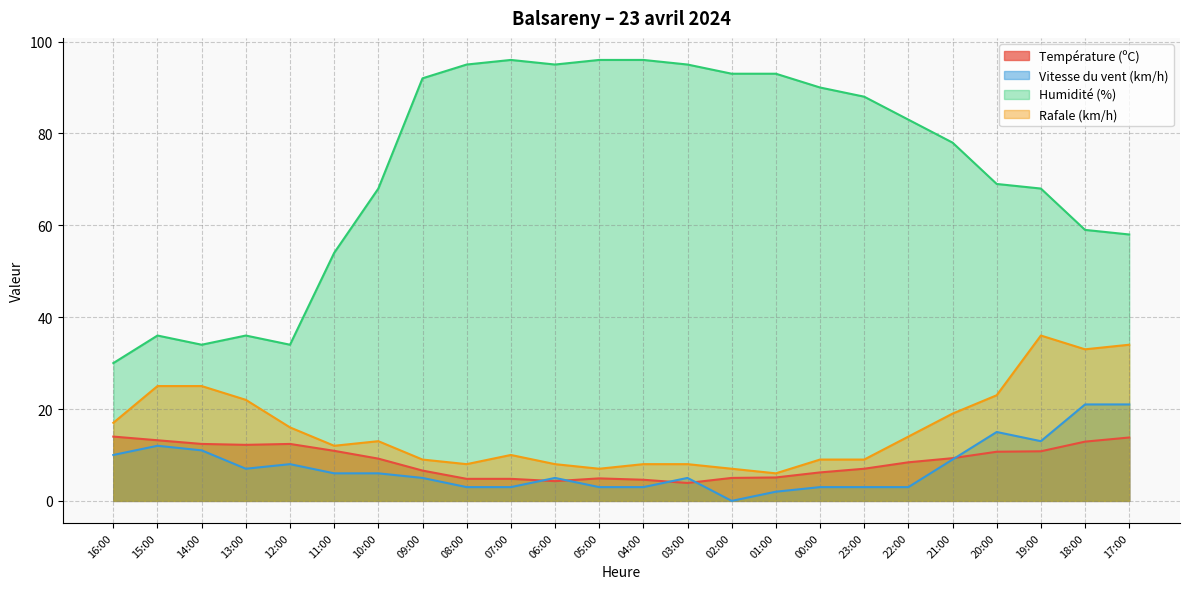

What is the value of the Rafale (km/h) point at the 17th from the left?

9.0